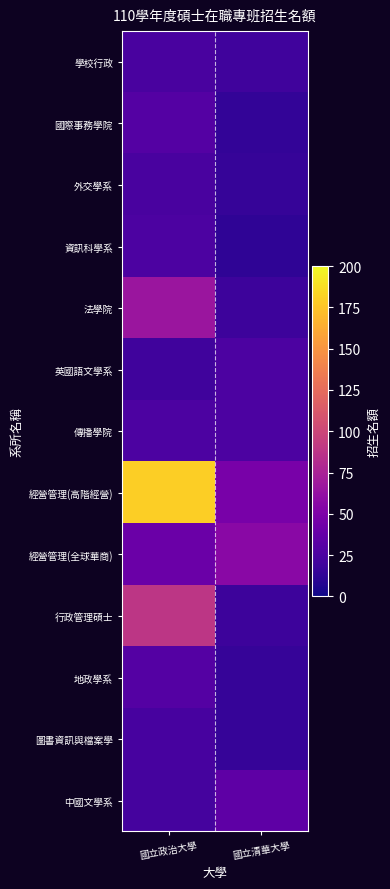

Which series has the widest spread of values?

經營管理(高階經營)